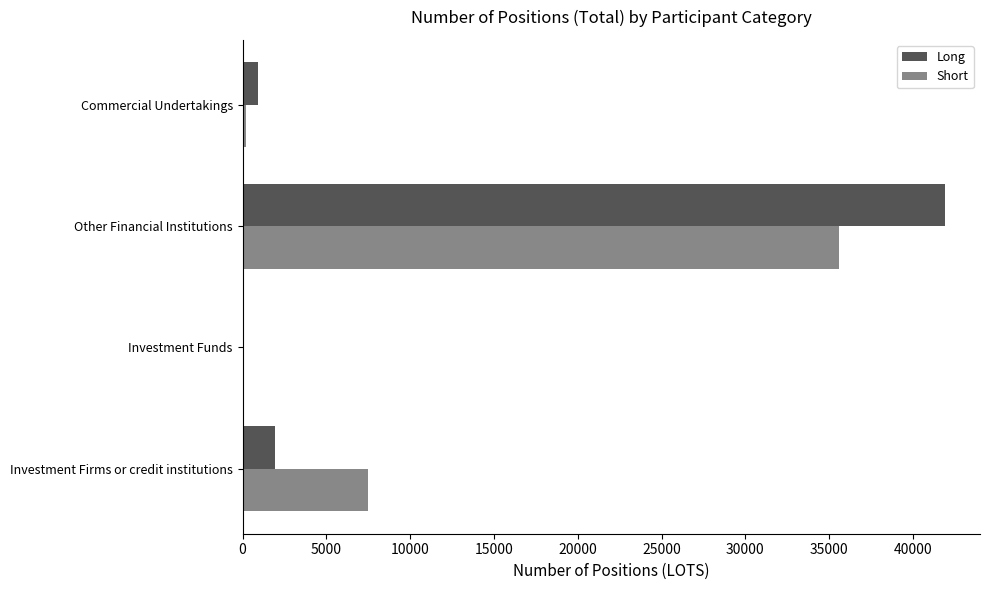

Where is Short nearest to the value 17795?

Investment Firms or credit institutions